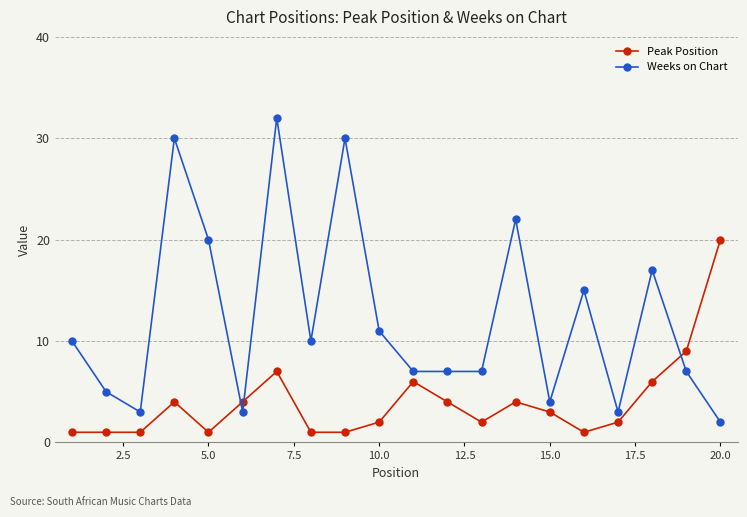

List the series in order of their overall mean, lowest first.

Peak Position, Weeks on Chart